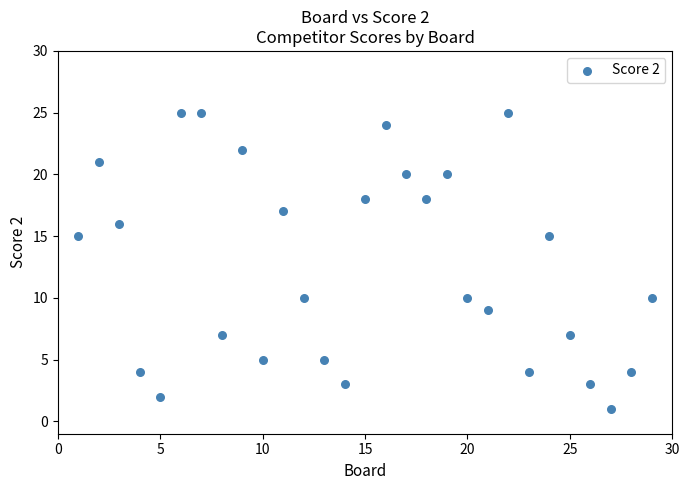

What is the range of X values (max minus min)?

28